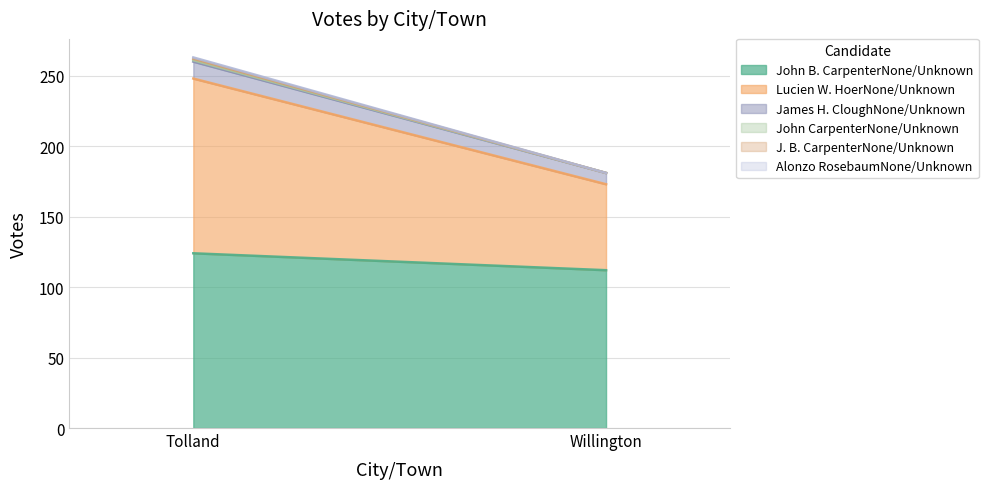

What is the maximum value for John CarpenterNone/Unknown?

1